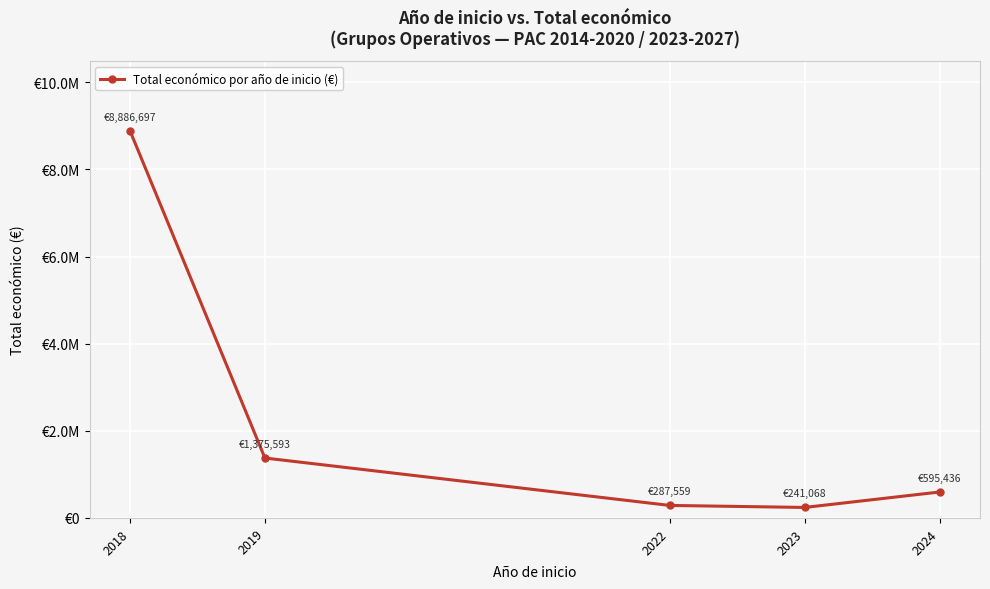

The value at 2019 is 1375593. True or false?

True